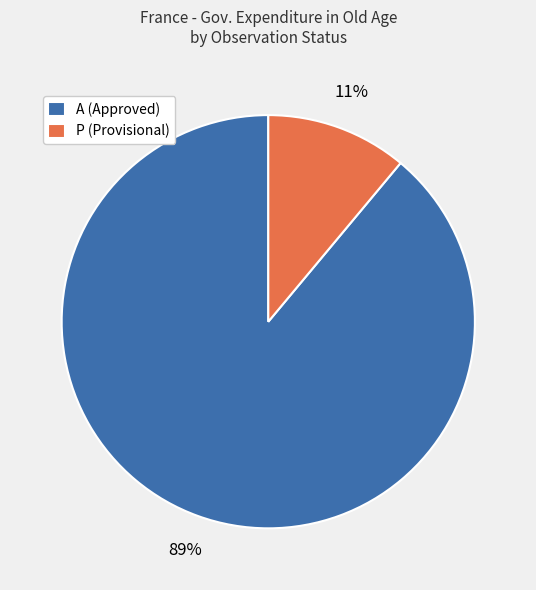

Between A (Approved) and P (Provisional), which is larger?

A (Approved)